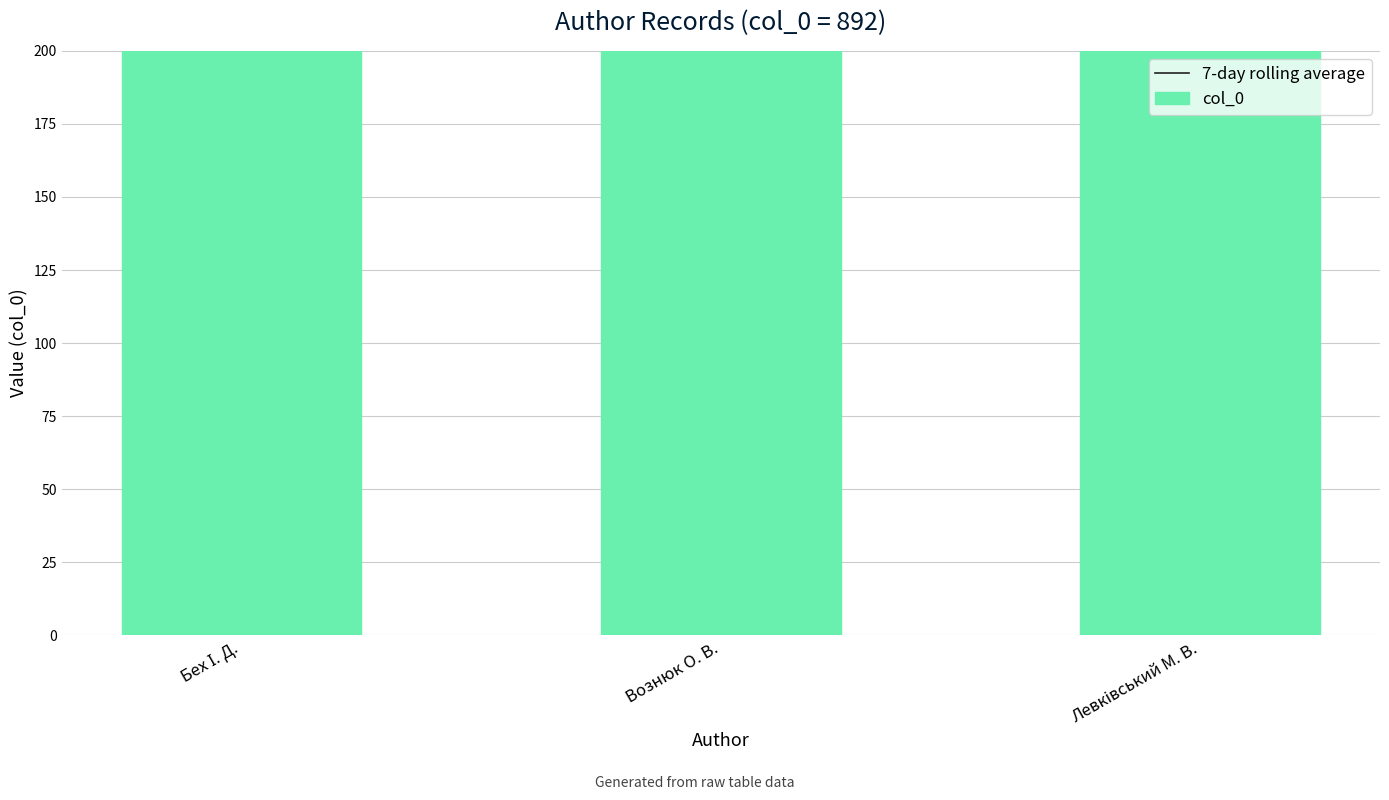

At which label does 7-day rolling average reach its peak?

Вознюк О. В.